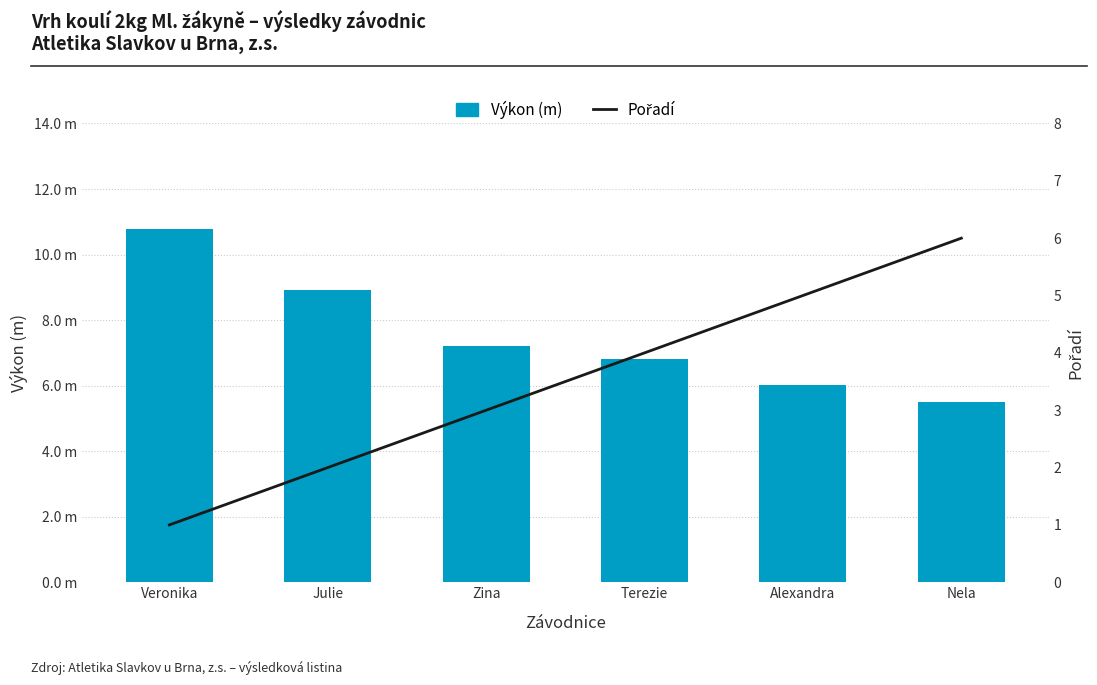

What value does the Pořadí series have at Terezie?

4.0